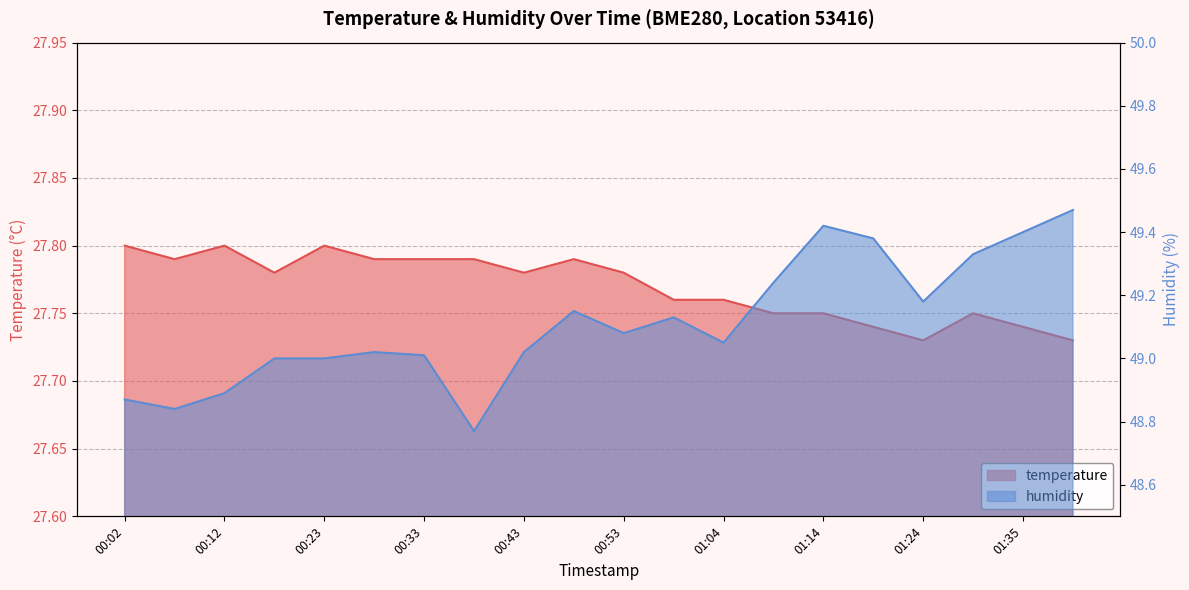

Reading right to left, what are all the values shown in this chart?

temperature: 27.7	27.7	27.8	27.7	27.7	27.8	27.8	27.8	27.8	27.8	27.8	27.8	27.8	27.8	27.8	27.8	27.8	27.8	27.8	27.8
humidity: 49.5	49.4	49.3	49.2	49.4	49.4	49.2	49.0	49.1	49.1	49.1	49.0	48.8	49.0	49.0	49.0	49.0	48.9	48.8	48.9